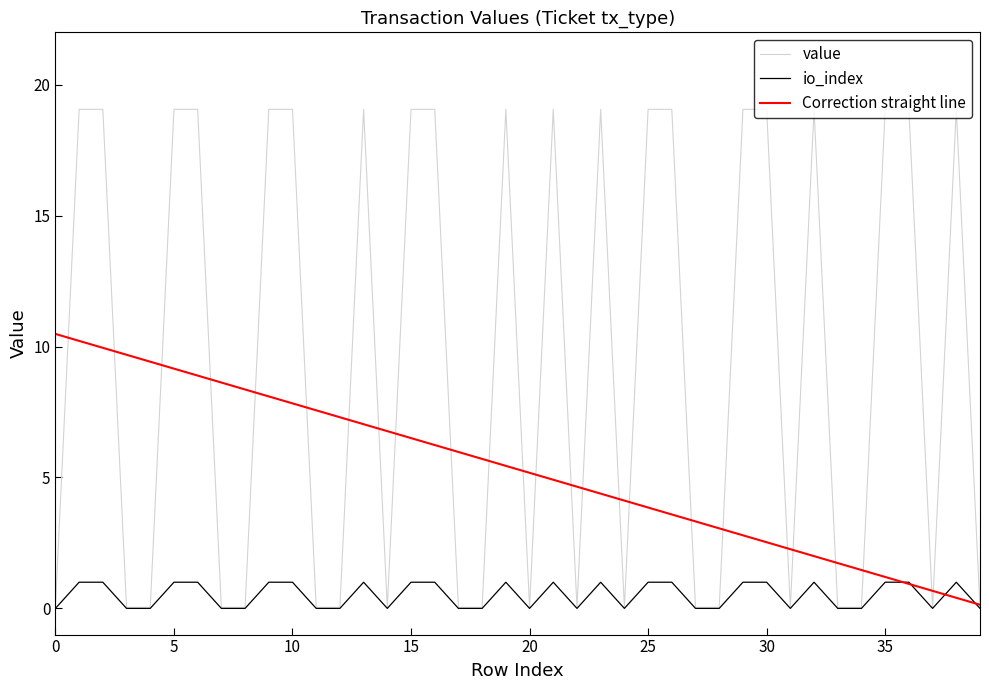

Which series has the largest total across all categories?

value